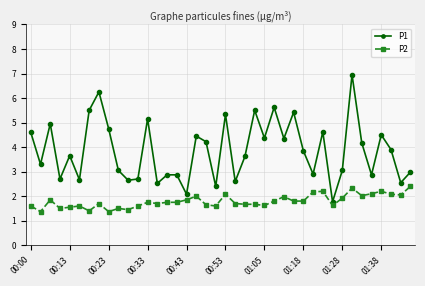

True or false: P2 has more than 1 interior local peaks.

True